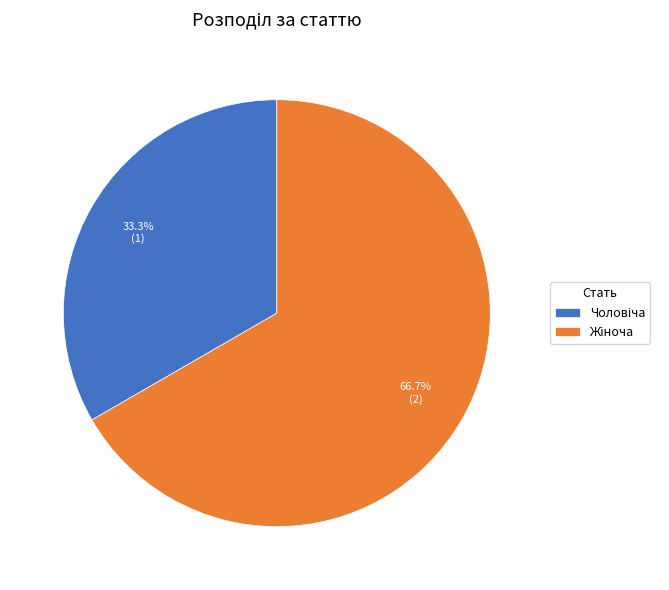

To the nearest percent, what is the difference between the largest and smallest slice percentages?

33%